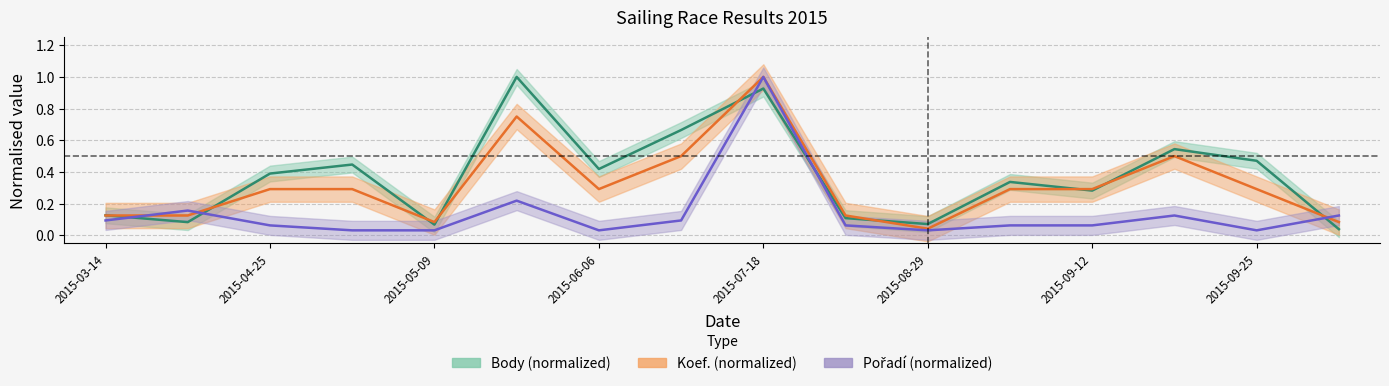

How many times do Koef. and Pořadí cross each other?

3